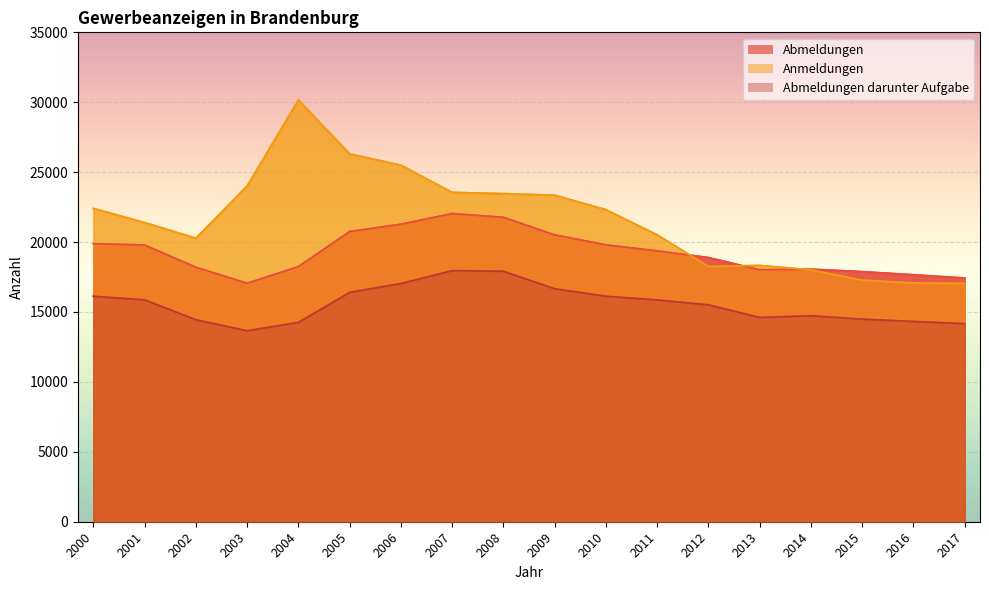

Which series ends up on top after the final intersection of Abmeldungen and Anmeldungen?

Abmeldungen